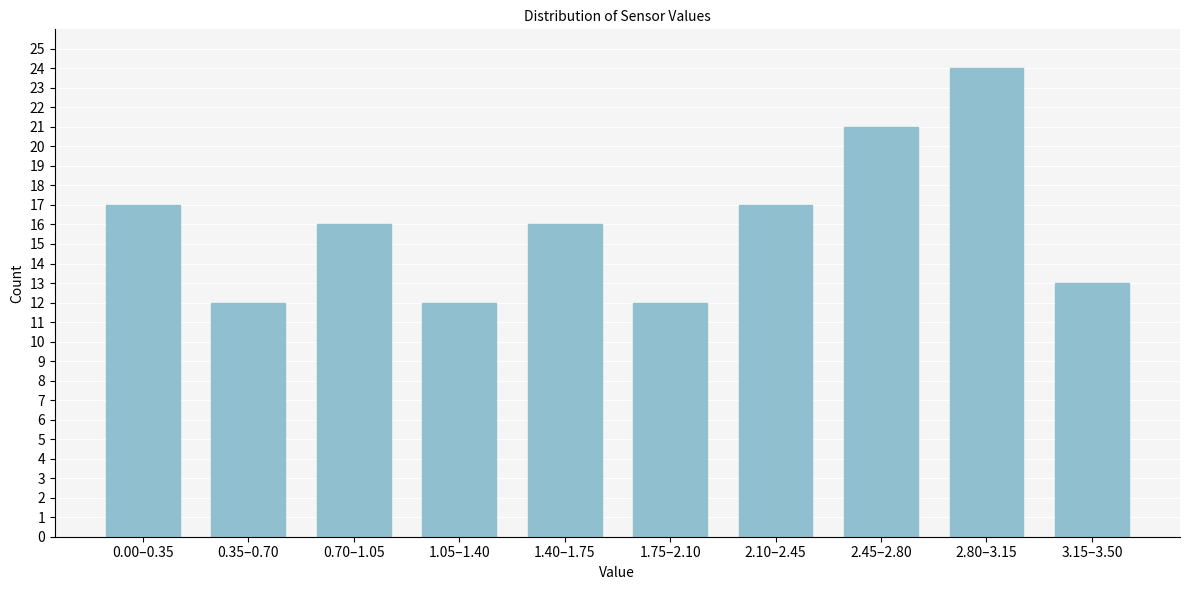

Reading left to right, what are all the values shown in this chart?

0.00–0.35=17	0.35–0.70=12	0.70–1.05=16	1.05–1.40=12	1.40–1.75=16	1.75–2.10=12	2.10–2.45=17	2.45–2.80=21	2.80–3.15=24	3.15–3.50=13